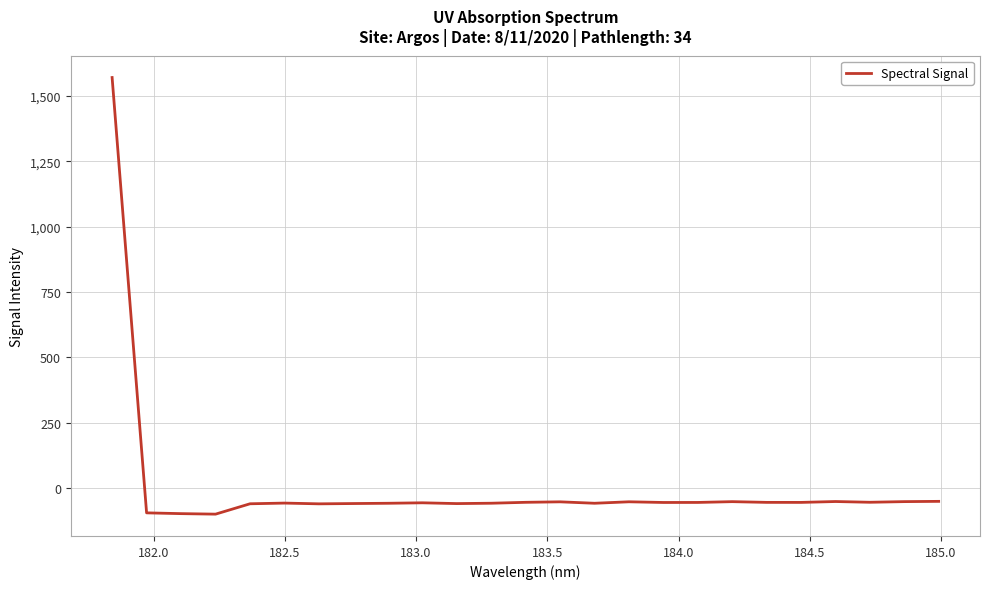

What is the smallest value displayed?

-100.4